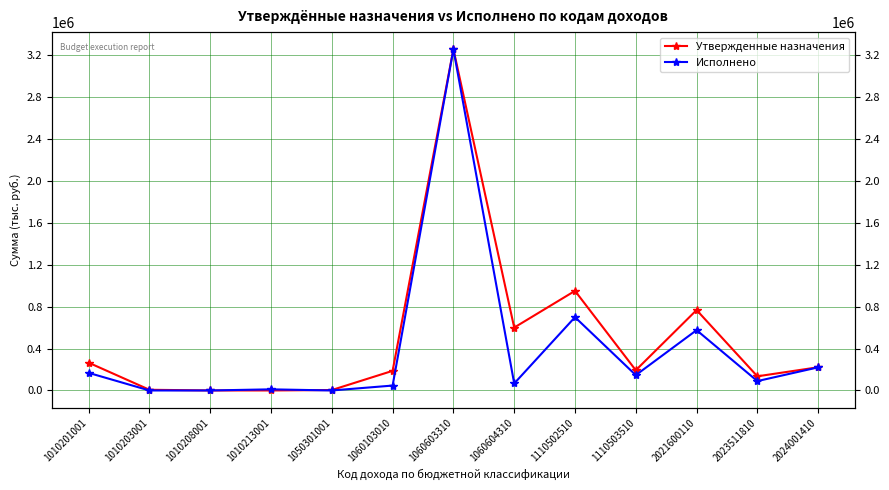

How many lines are shown in the chart?

2